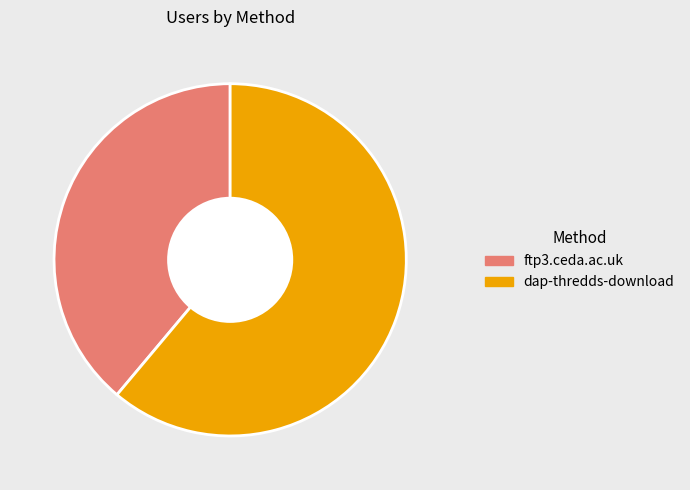

Which has a higher value, dap-thredds-download or ftp3.ceda.ac.uk?

dap-thredds-download